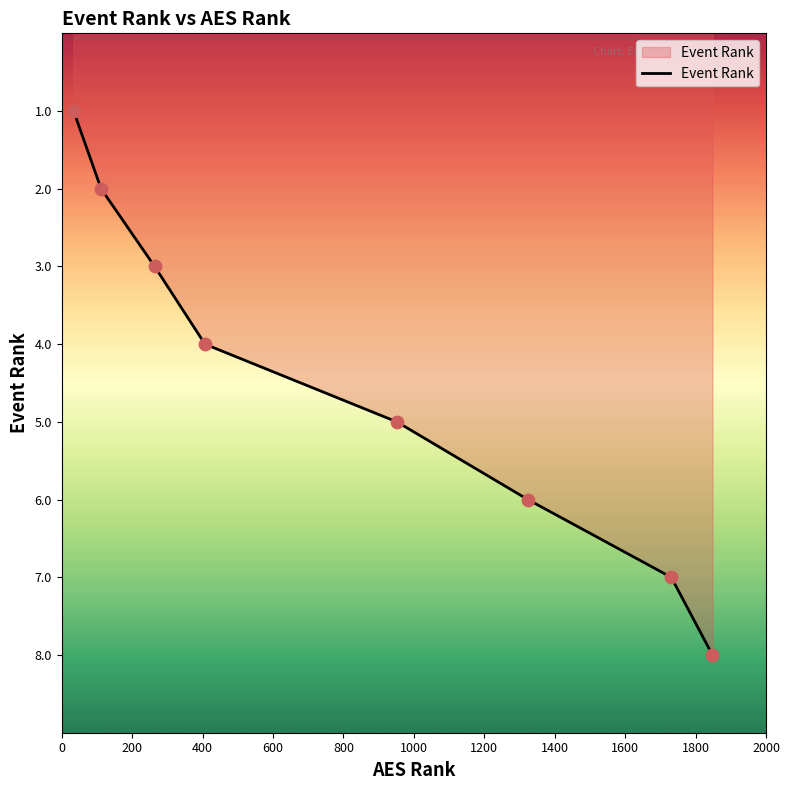

True or false: the data has more than 1 interior local peaks.

False